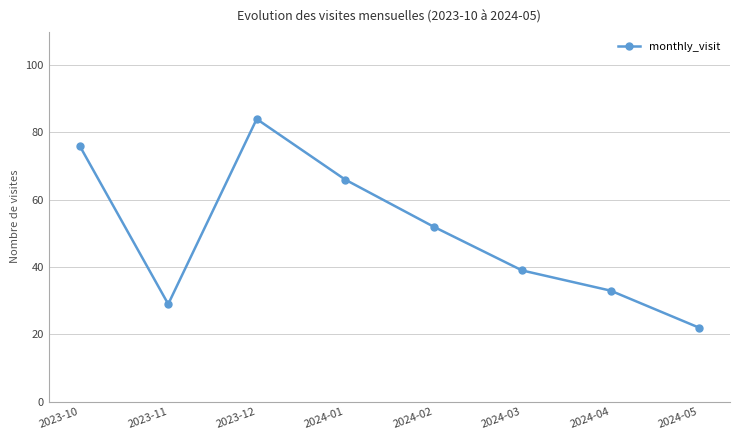

The value at 2024-02 is 18. True or false?

False